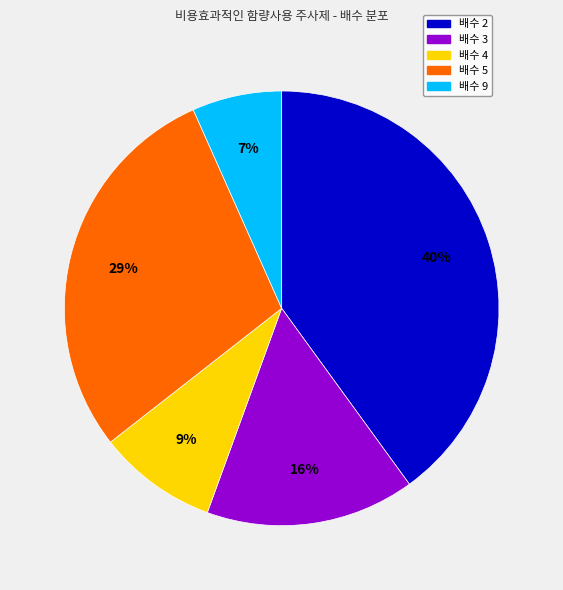

What is the smallest slice in the pie chart?

배수 9